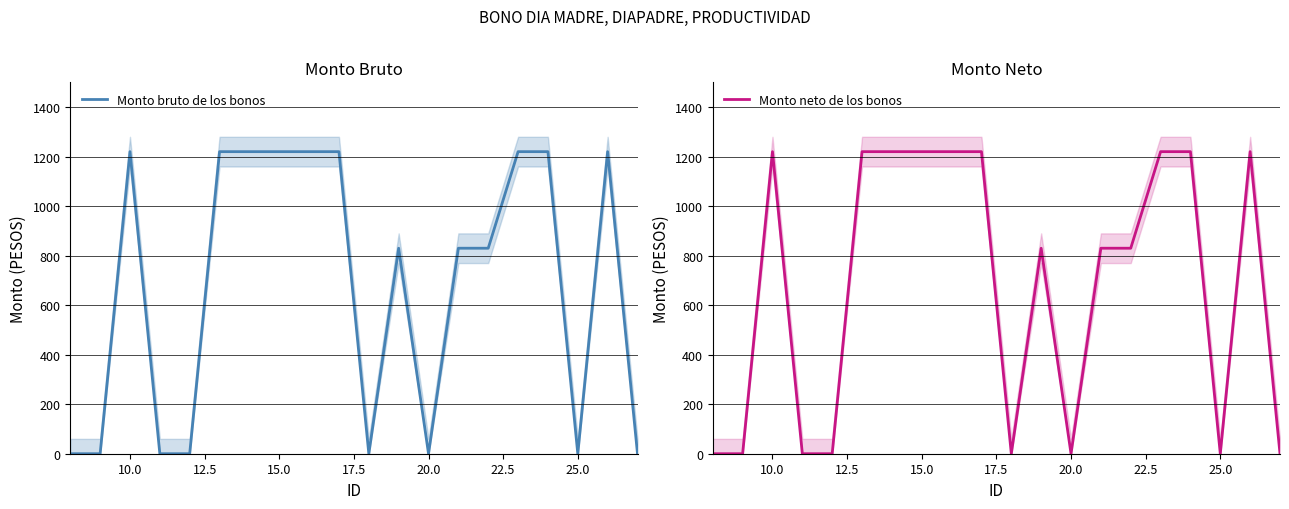

Does the chart display data point markers on the line(s)?

No